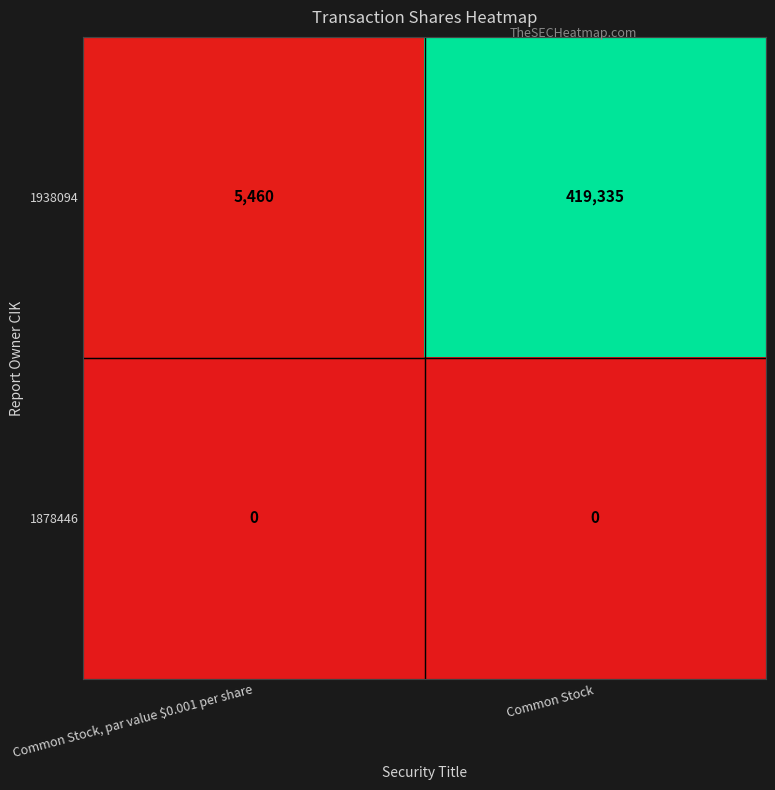

What is the difference between the highest and lowest values at Common Stock, par value $0.001 per share?

5460